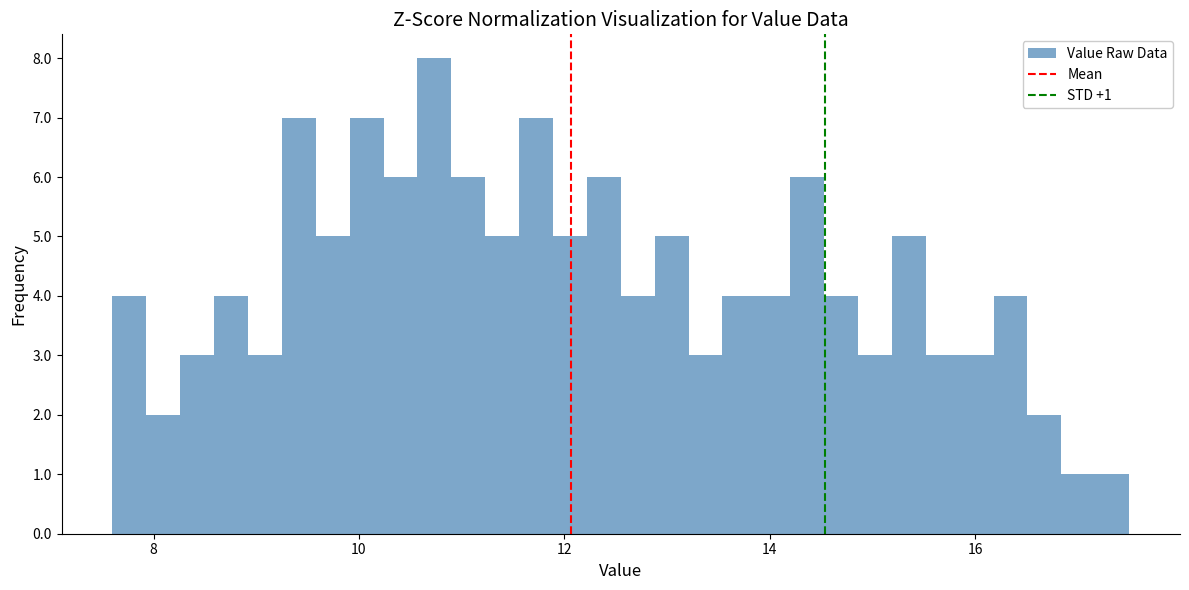

Read against the x-axis, roughly where is the centre of the tallest bar?

10.8